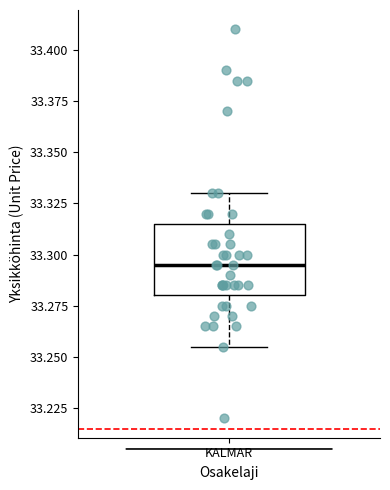

Transcribe this box plot: give where the median line is, the range the box spans, and where the two whiskers end, as read against the y-axis. The values are not printed on the chart, so give them approximately, as read against the axis.

median 33.295, box 33.280 to 33.315, whiskers 33.255 to 33.330